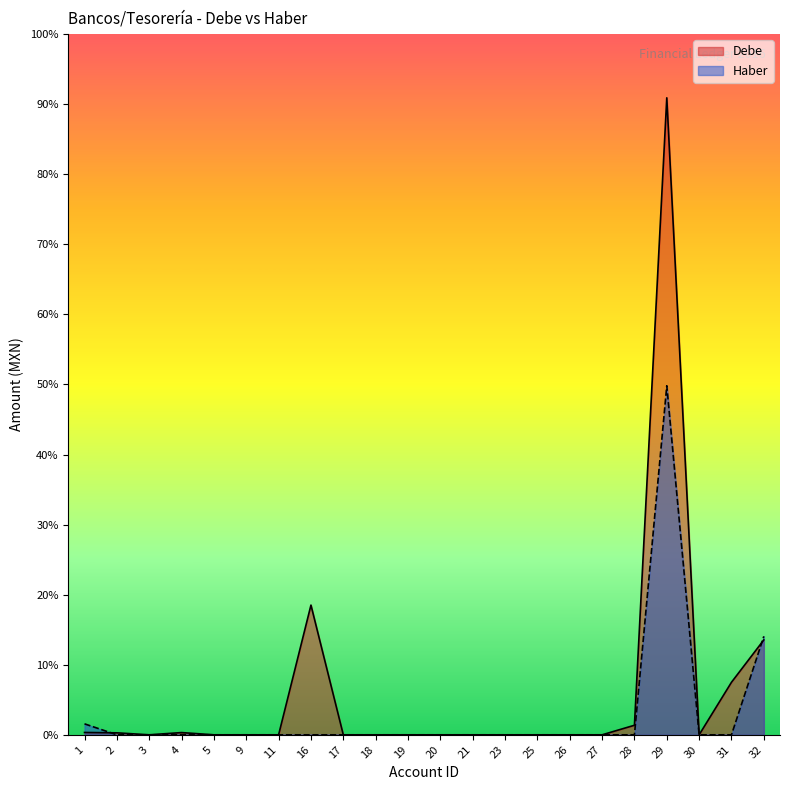

In Haber, how many points are lower than both neighbors (excluding endpoints)?

1